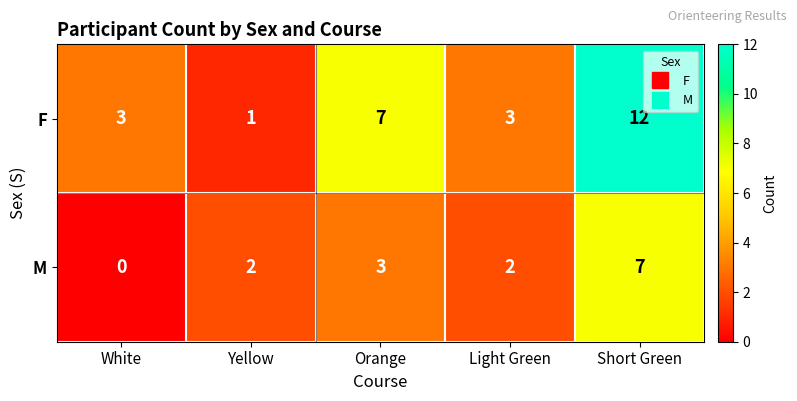

What is the total value across all series at Light Green?

5